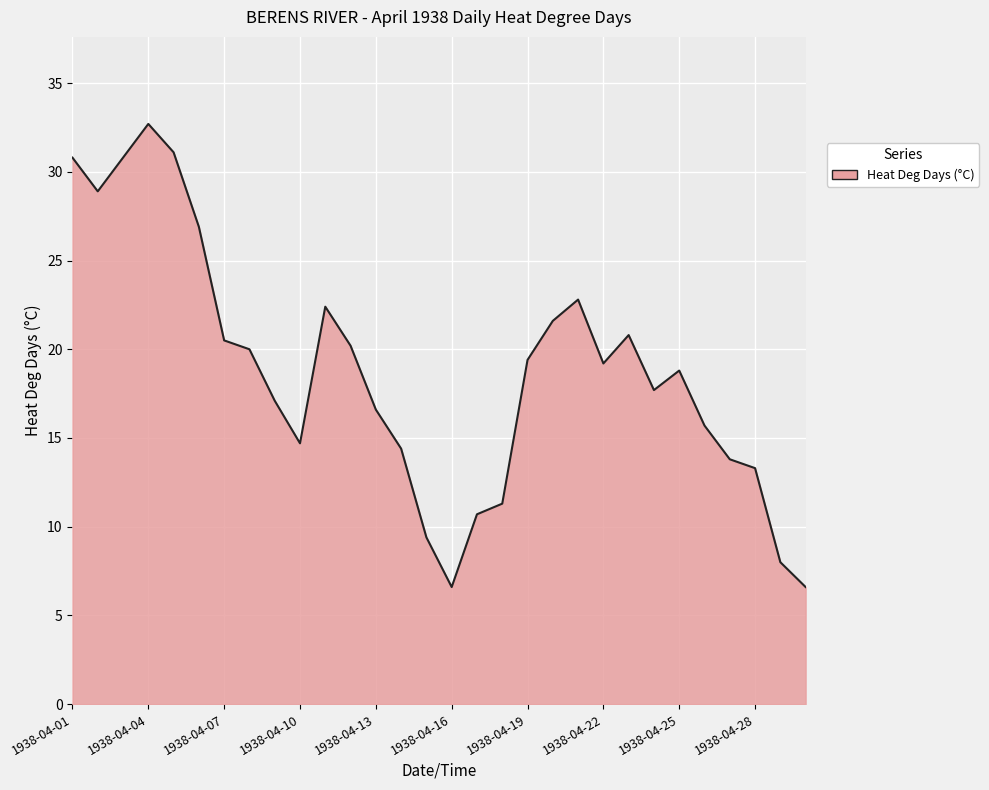

What is the maximum value shown in the chart?

32.7